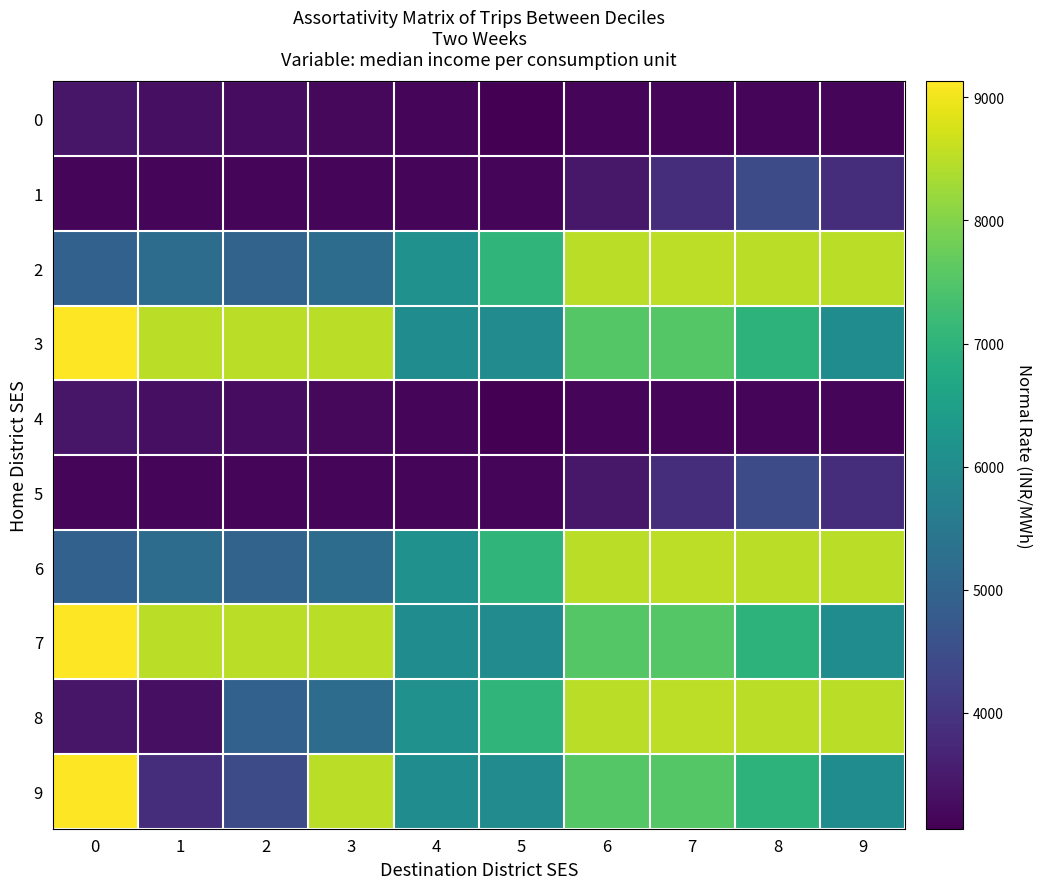

Reading left to right, list all the values displayed in this chart.

0: 0=3419.2	1=3306.8	2=3250.4	3=3181.4	4=3136.1	5=3058.9	6=3137.2	7=3137.3	8=3137.9	9=3137.8
1: 0=3137.4	1=3137.6	2=3137.6	3=3137.7	4=3137.9	5=3137.8	6=3460.9	7=3844.9	8=4450.4	9=3844.5
2: 0=4945.2	1=5200.0	2=4989.2	3=5200.4	4=6131.6	5=7020.1	6=8500.4	7=8520.2	8=8500.3	9=8499.4
3: 0=9130.0	1=8500.7	2=8500.7	3=8500.8	4=6001.0	5=5989.4	6=7530.0	7=7530.6	8=6989.3	9=6000.8
4: 0=3419.2	1=3306.8	2=3250.4	3=3181.4	4=3136.1	5=3058.9	6=3137.2	7=3137.3	8=3137.9	9=3137.8
5: 0=3137.4	1=3137.6	2=3137.6	3=3137.7	4=3137.9	5=3137.8	6=3460.9	7=3844.9	8=4450.4	9=3844.5
6: 0=4945.2	1=5200.0	2=4989.2	3=5200.4	4=6131.6	5=7020.1	6=8500.4	7=8520.2	8=8500.3	9=8499.4
7: 0=9130.0	1=8500.7	2=8500.7	3=8500.8	4=6001.0	5=5989.4	6=7530.0	7=7530.6	8=6989.3	9=6000.8
8: 0=3419.2	1=3306.8	2=4945.2	3=5200.0	4=6131.6	5=7020.1	6=8500.4	7=8520.2	8=8500.3	9=8499.4
9: 0=9130.0	1=3844.5	2=4450.4	3=8500.8	4=6001.0	5=5989.4	6=7530.0	7=7530.6	8=6989.3	9=6000.8